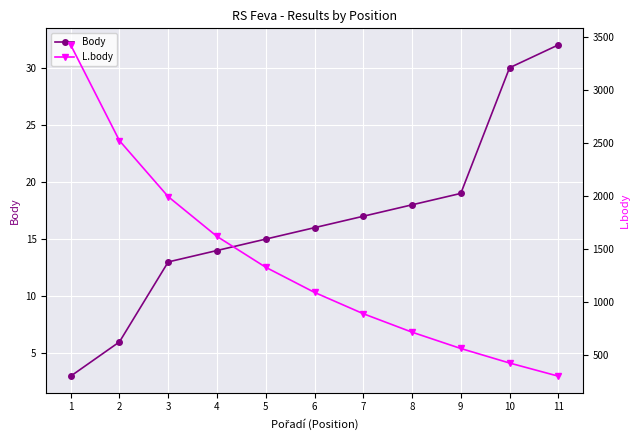

Where is L.body nearest to the value 1865?

3